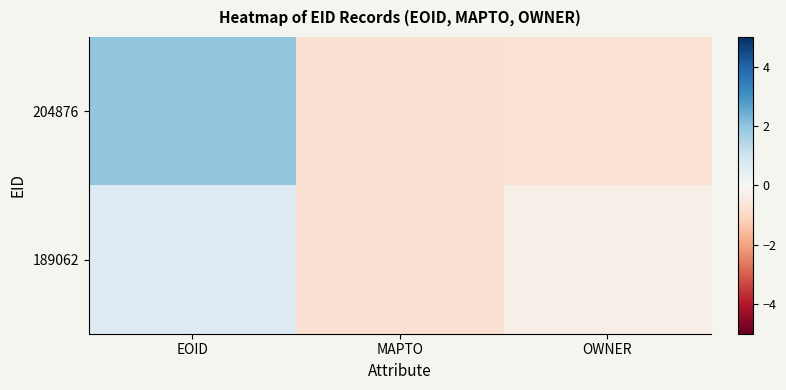

Which series has the largest range (max minus min)?

204876